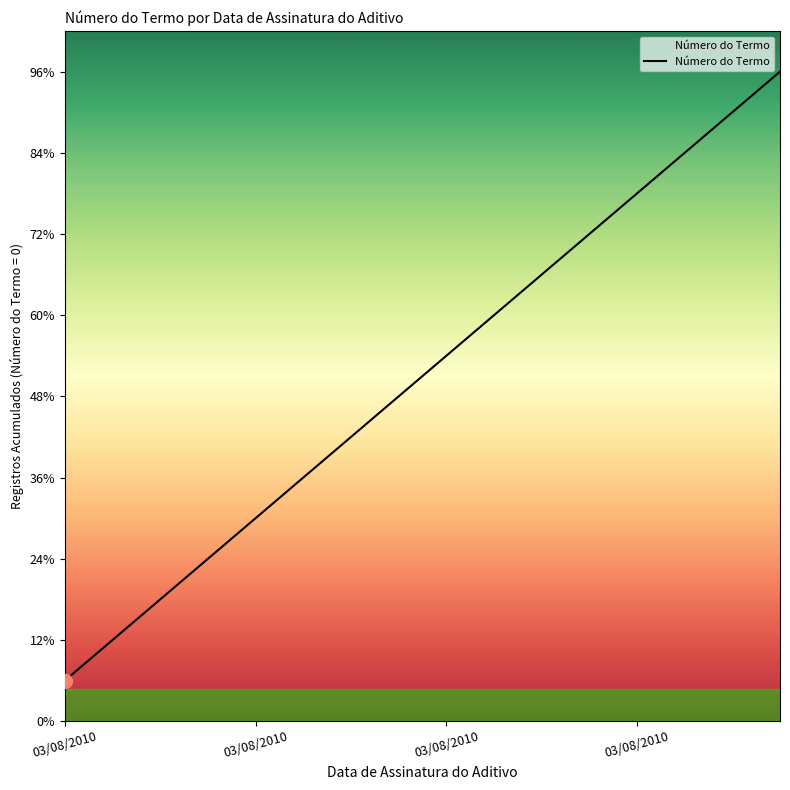

Which category has the lowest value across all series?

03/08/2010